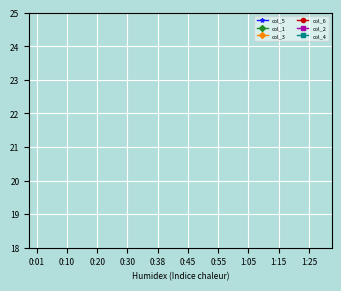

How many lines are shown in the chart?

6